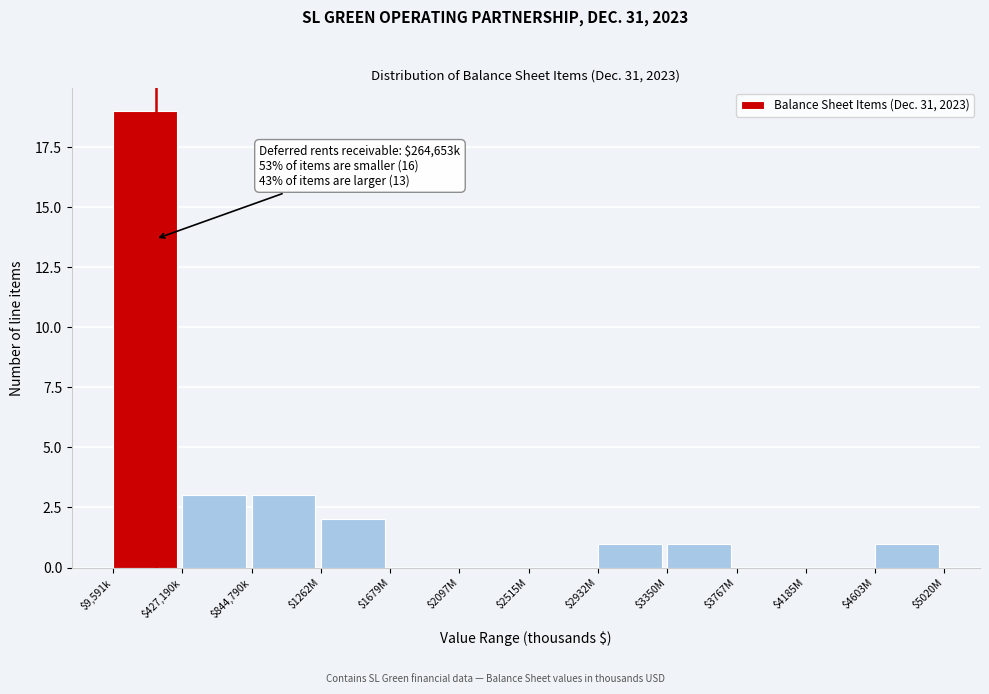

What is the maximum value shown in the chart?

19